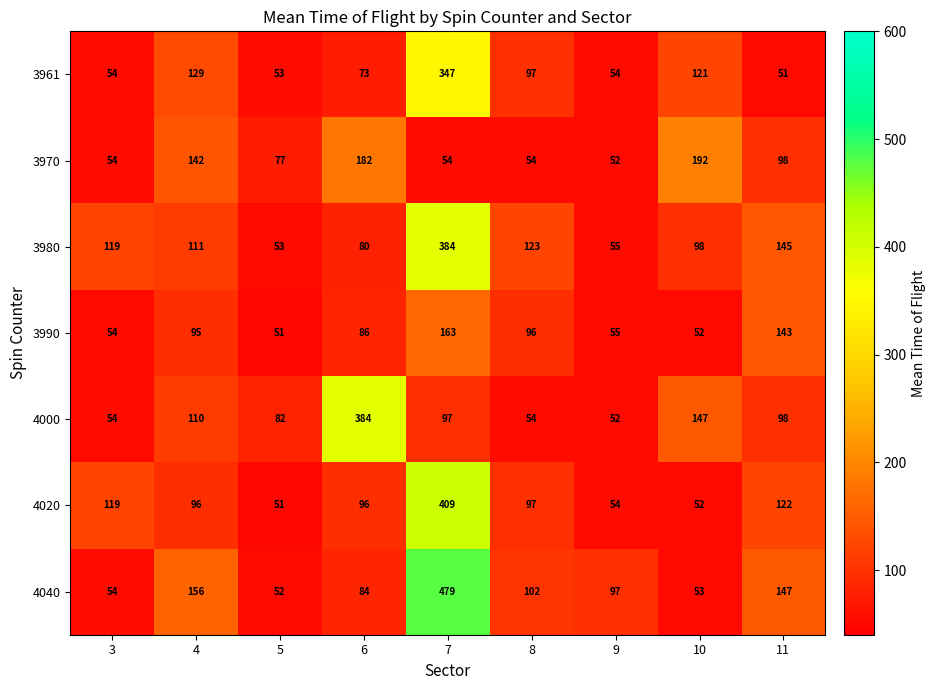

True or false: 4020 has a value of 52 at 10.

True